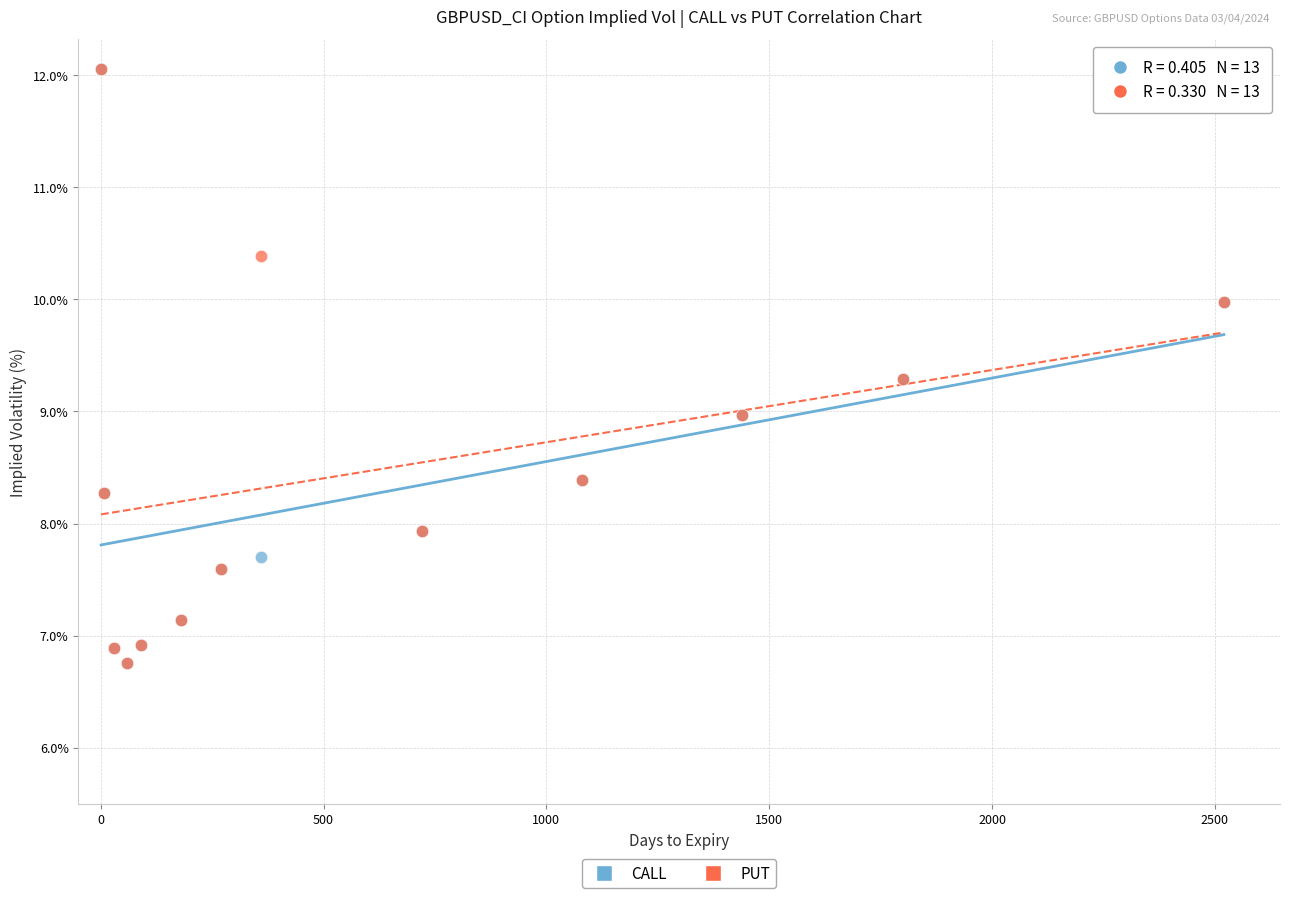

What are all the series names shown in the legend?

CALL, PUT